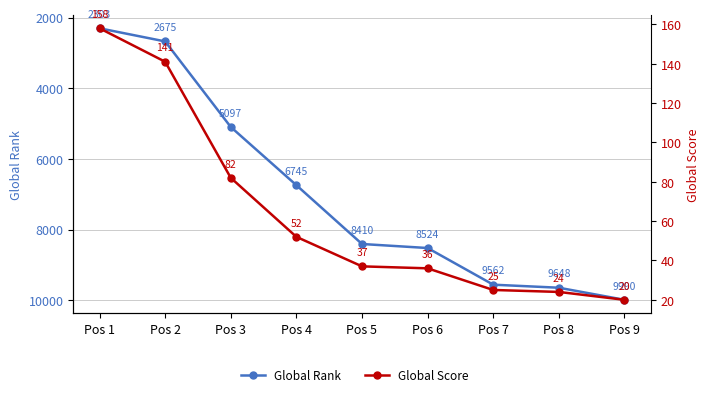

Which series has the largest total across all categories?

Global Rank